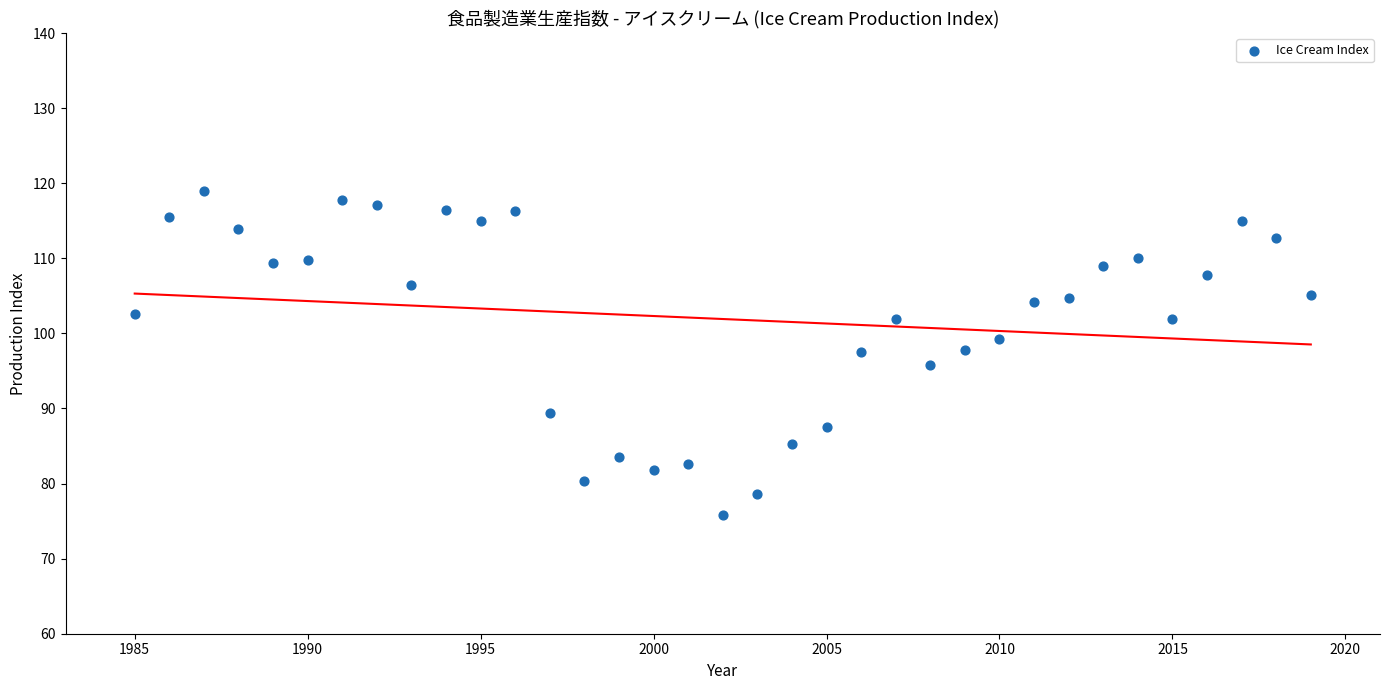

What is the range of X values (max minus min)?

34.0